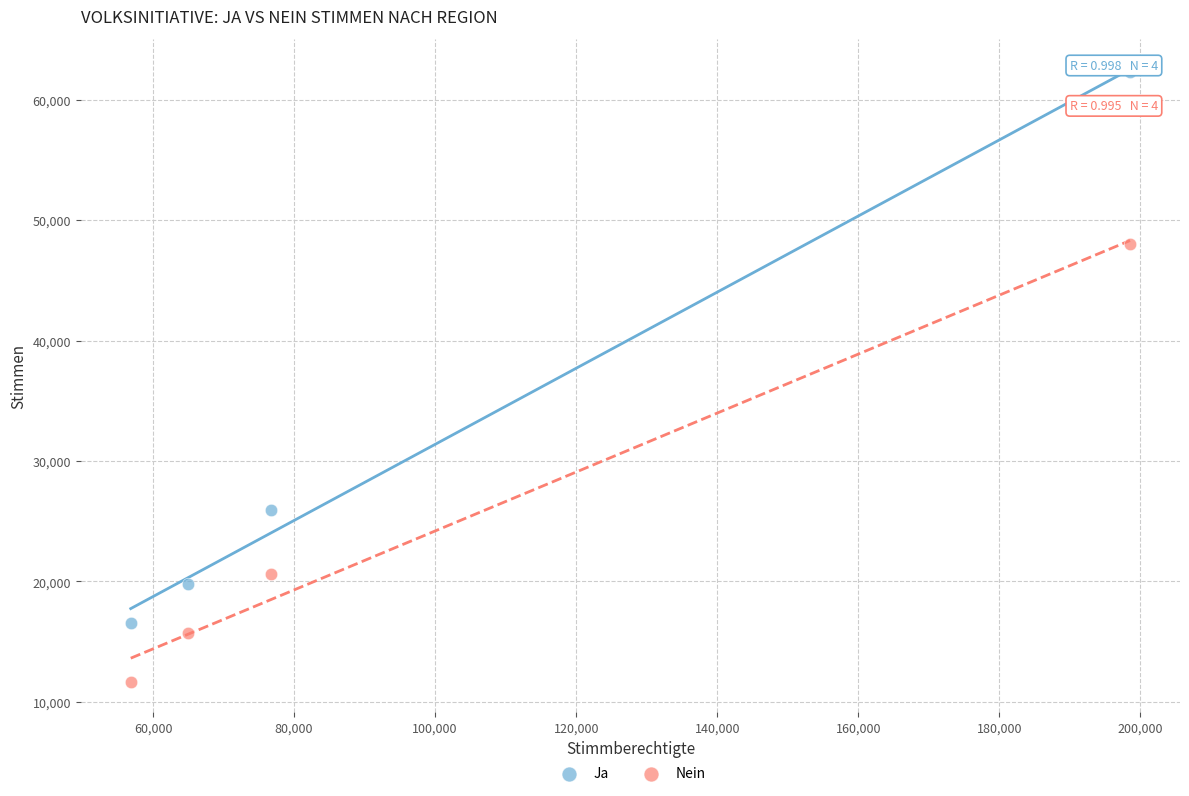

Which series has the widest spread of Y values?

Ja